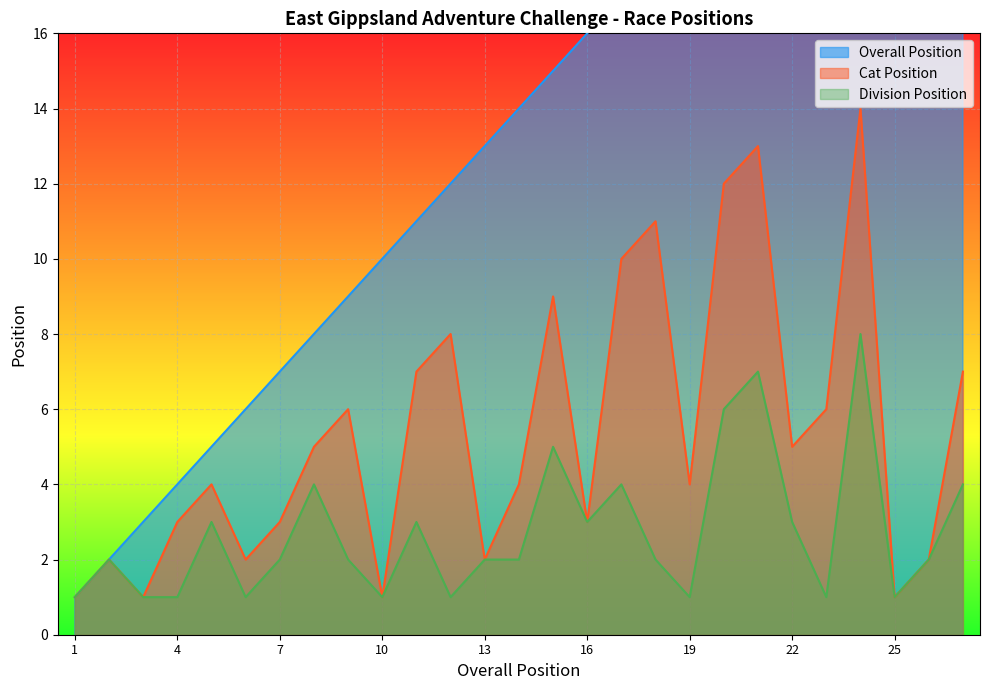

How many values in the Division Position series exceed 2?

11